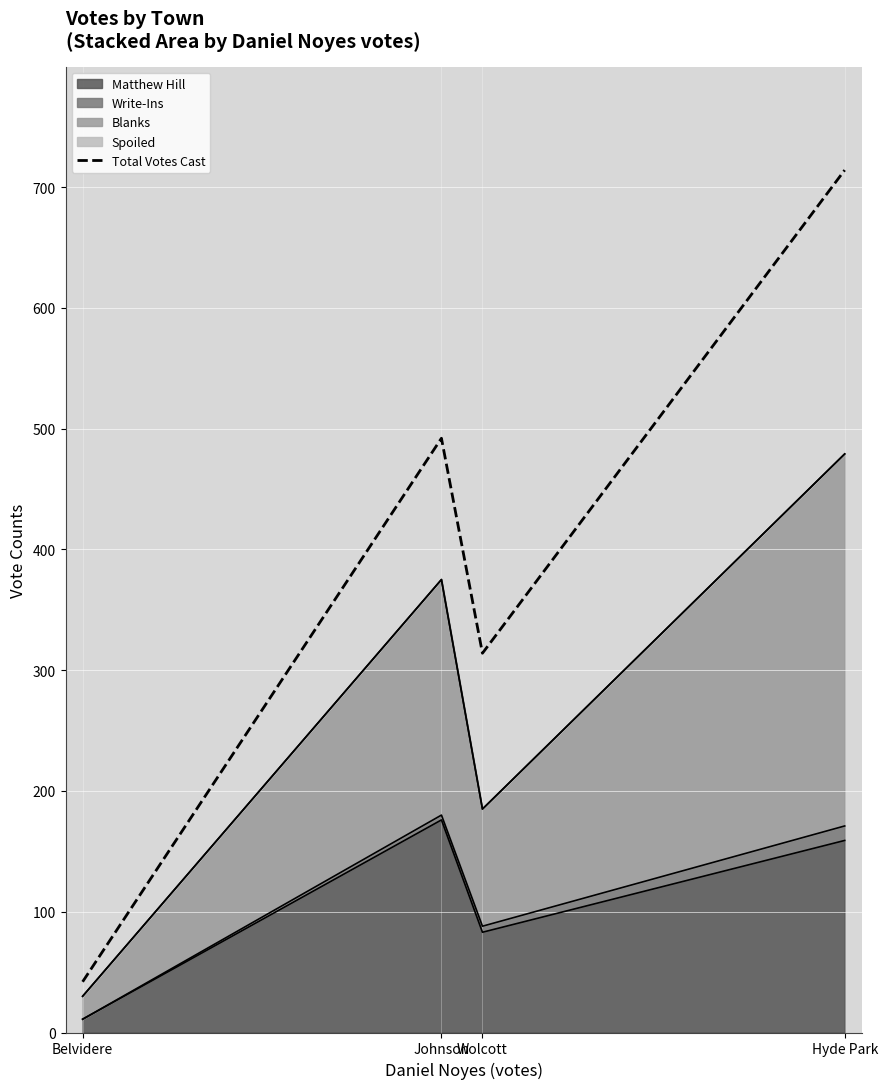

The value at Belvidere is 12. True or false?

False